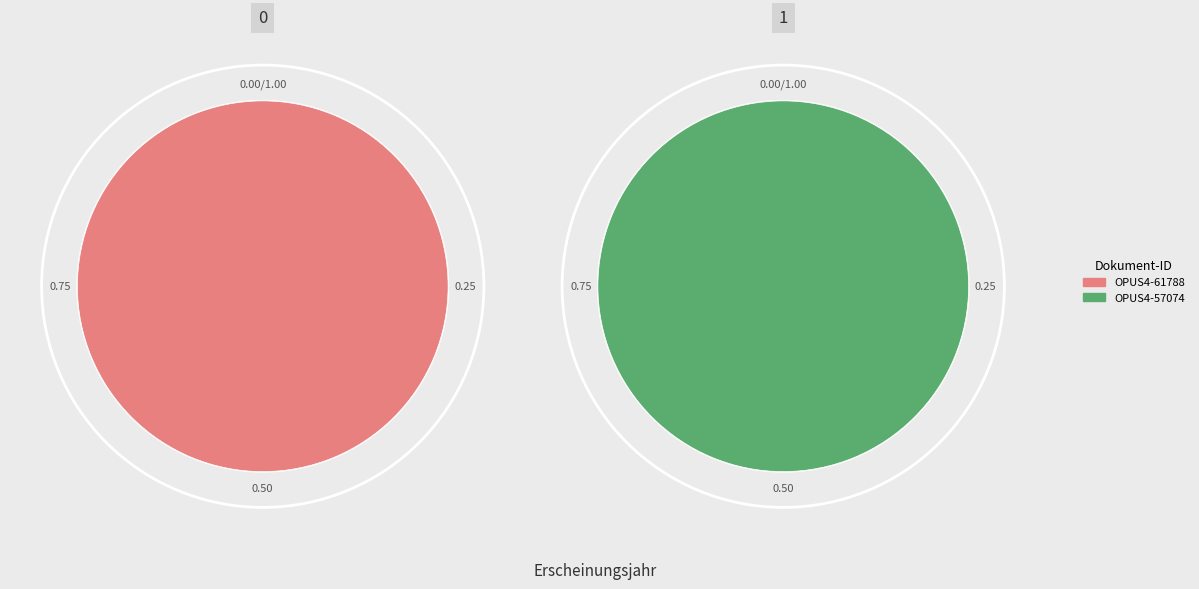

What percentage is the OPUS4-61788 slice, to the nearest percent?

50%